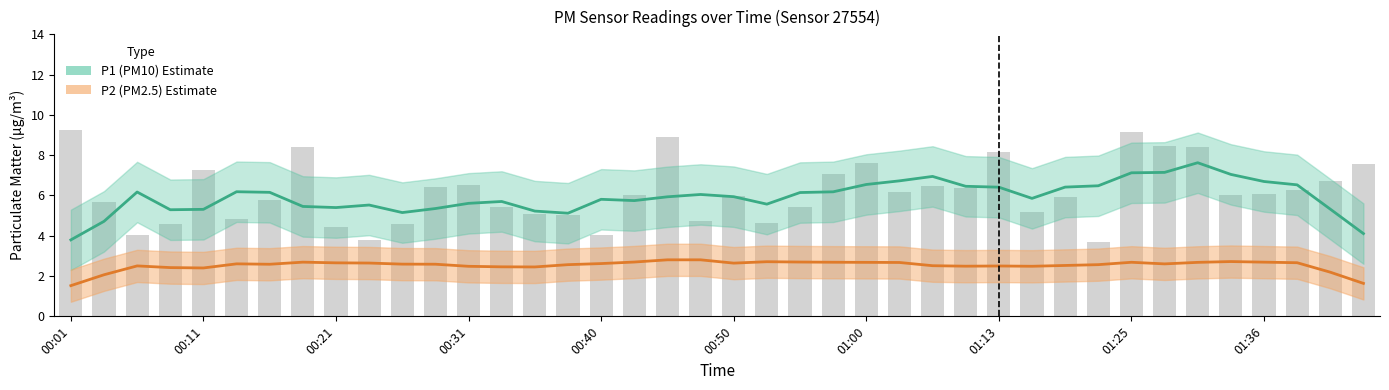

What position from the left is 00:40?

17